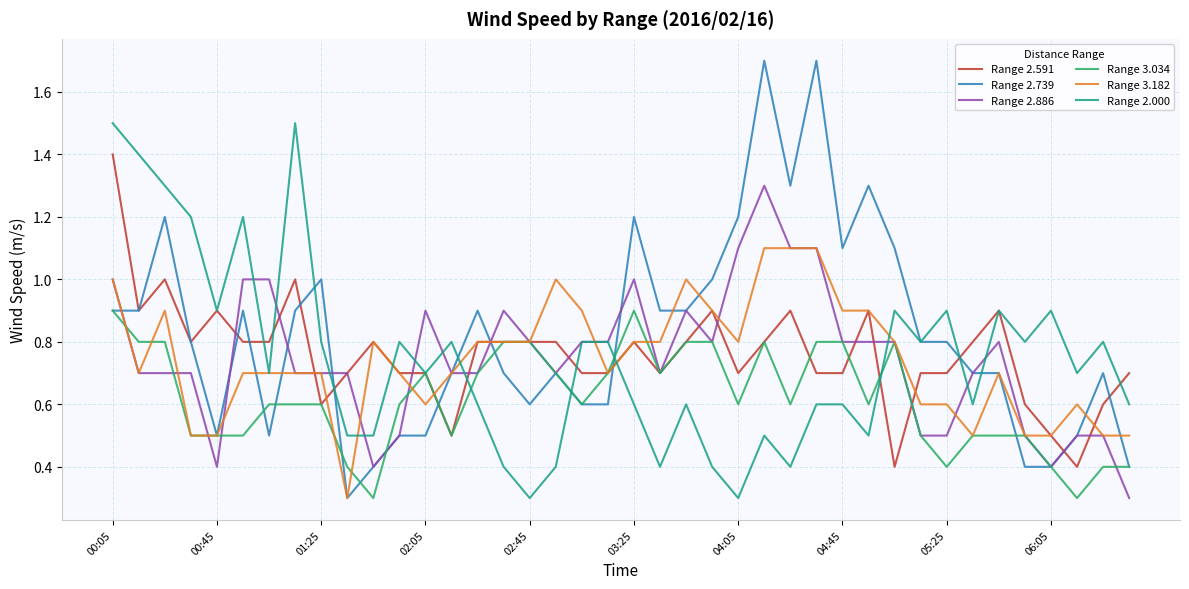

Rank the series by their maximum value, from highest to lowest.

Range 2.739, Range 2.000, Range 2.591, Range 2.886, Range 3.182, Range 3.034